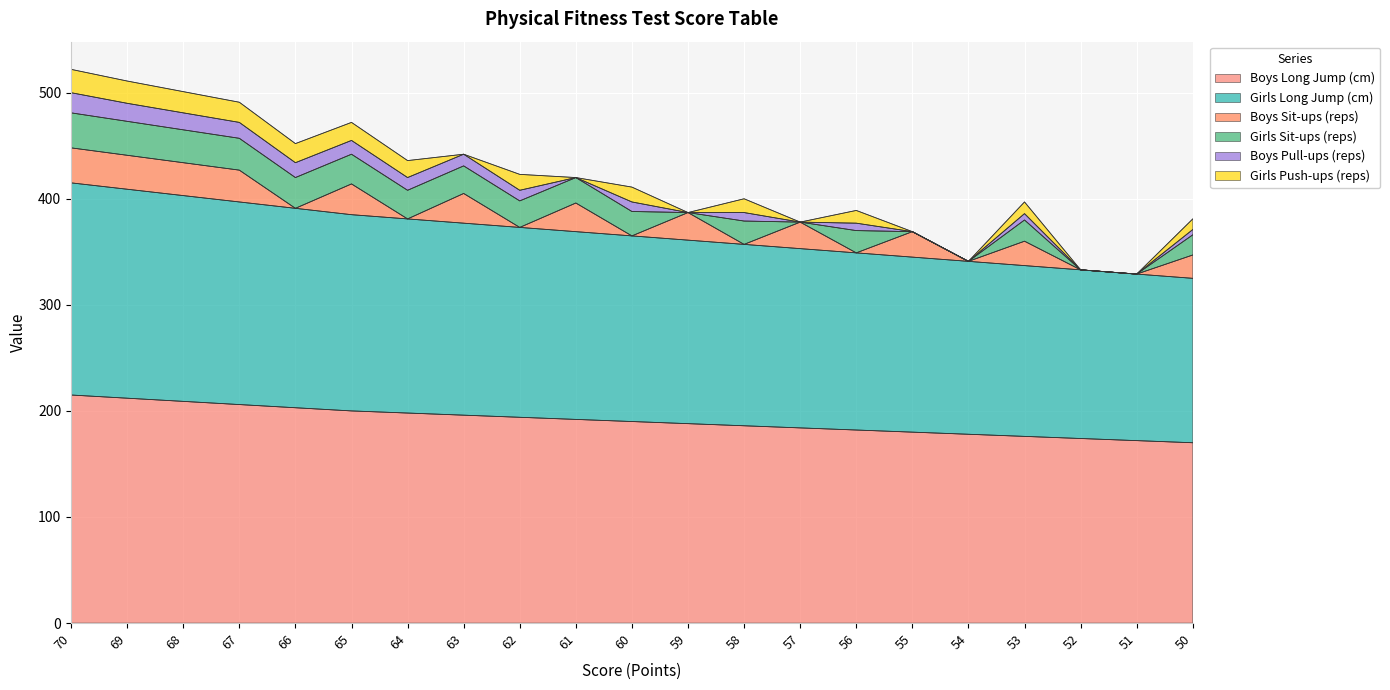

What value does the Girls Long Jump (cm) series have at 56, to the nearest 5?

165